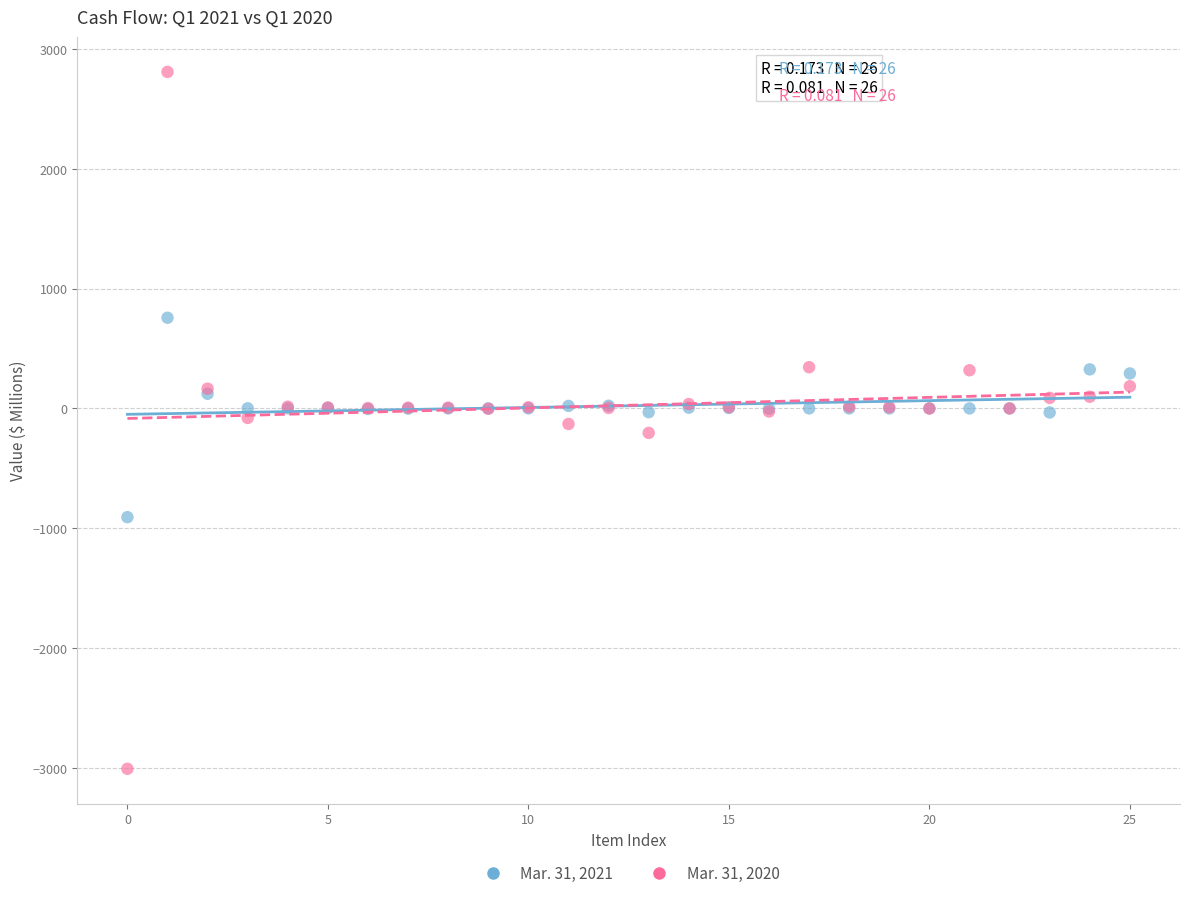

Which series contains the lowest Y value?

Mar. 31, 2020